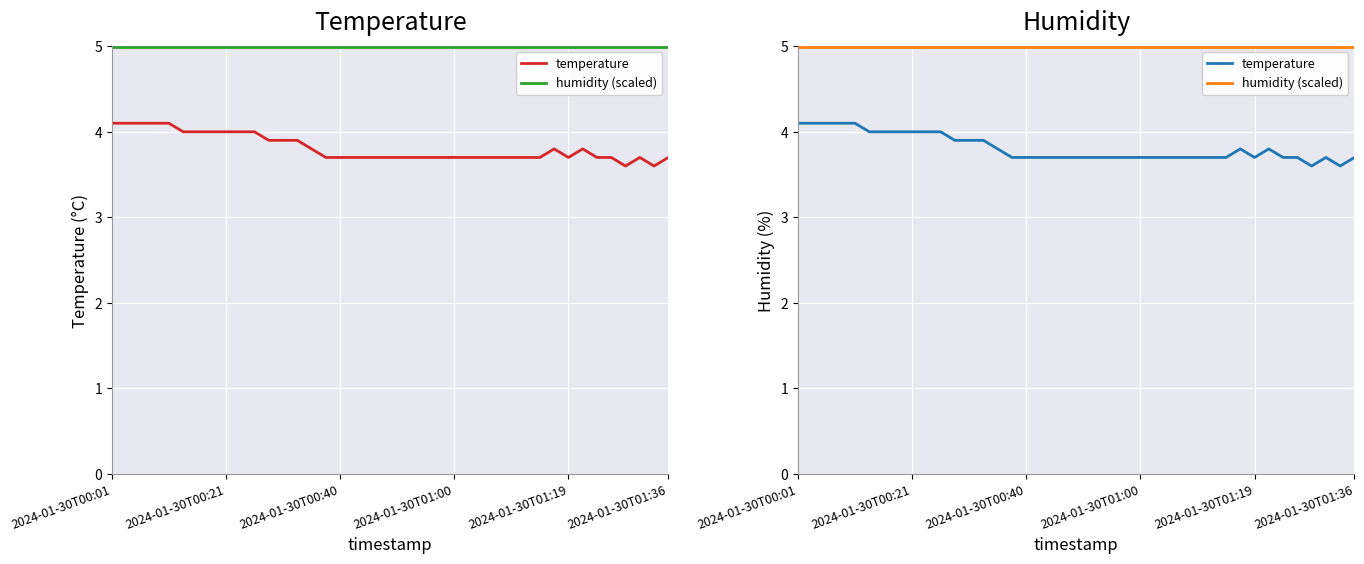

At which category is the sum across all series the highest?

2024-01-30T00:01